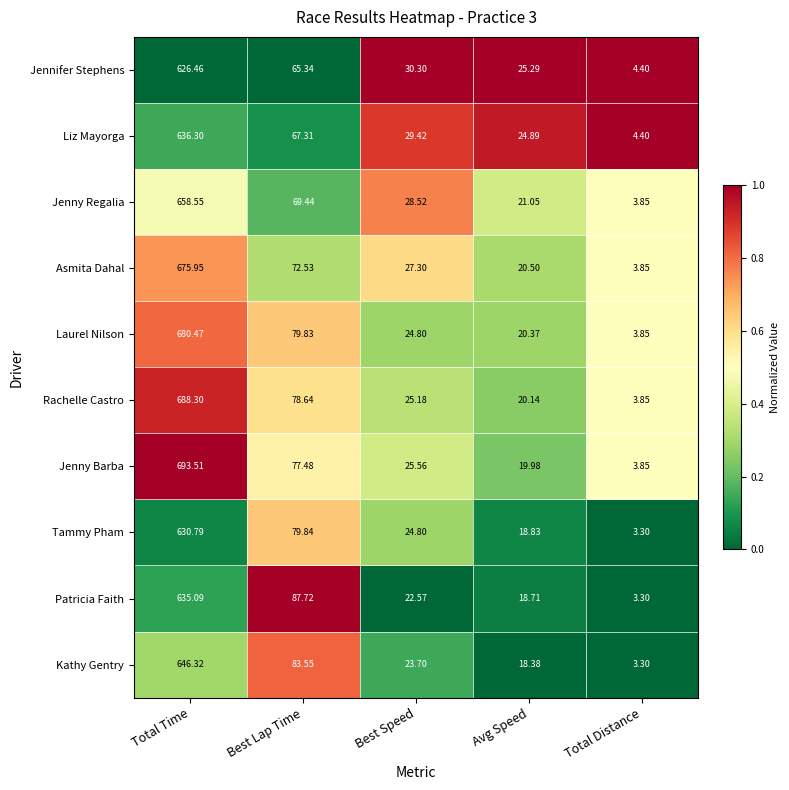

Which series changed the most between Best Lap Time and Total Distance?

Patricia Faith